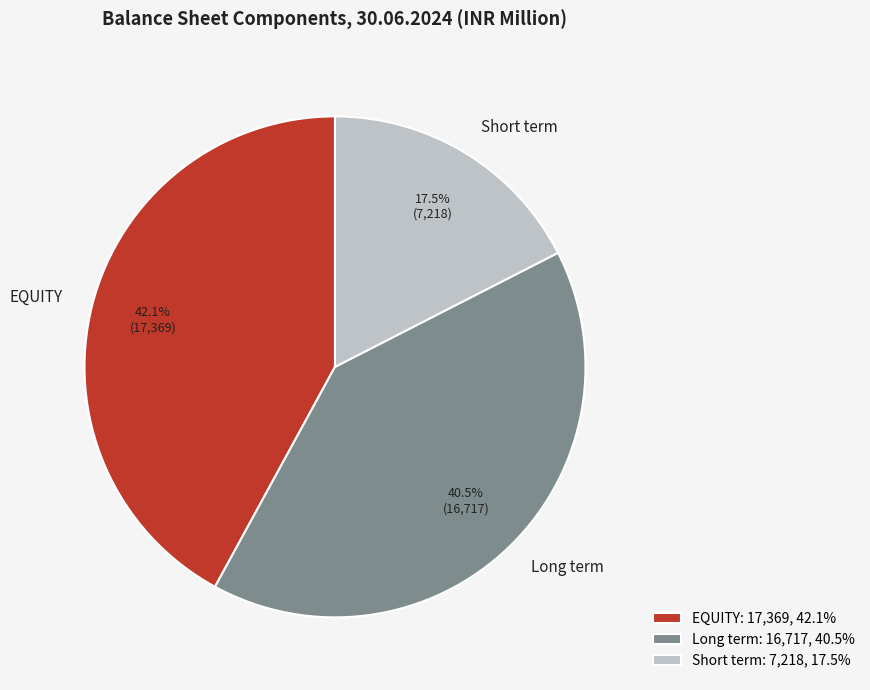

Approximately how many times larger is the value at Long term compared to Short term?

2.3